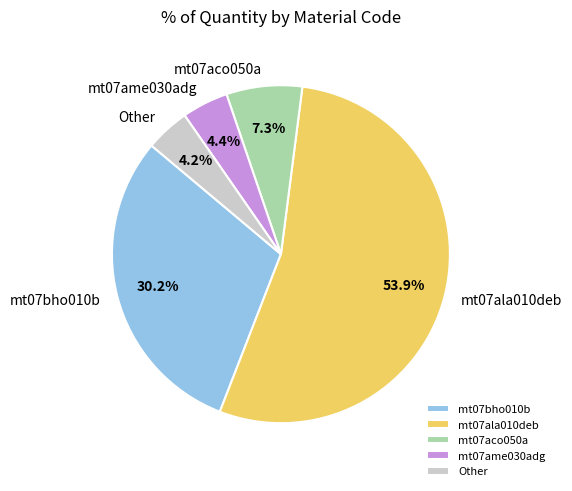

To the nearest percent, what portion does mt07bho010b represent?

30%